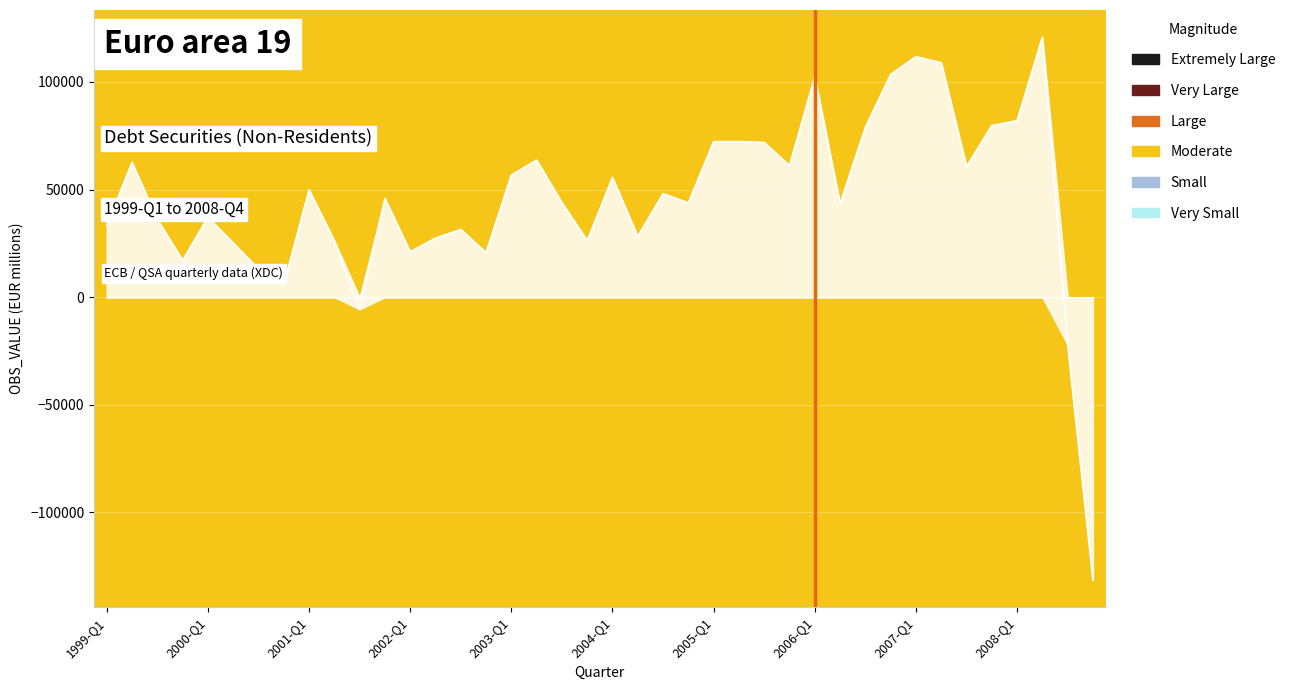

What position from the left is 2000-Q1?

5